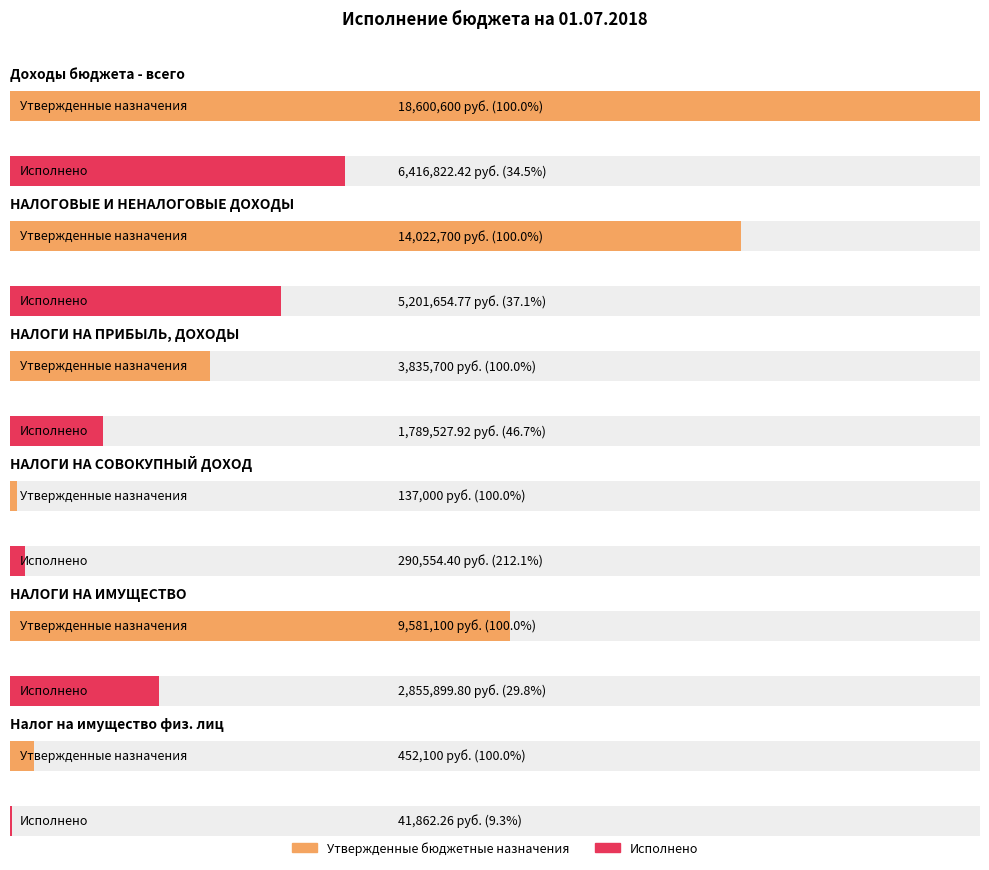

Is the value of Утвержденные бюджетные назначения at НАЛОГИ НА ПРИБЫЛЬ, ДОХОДЫ greater than the value of Исполнено at Доходы бюджета - всего?

No